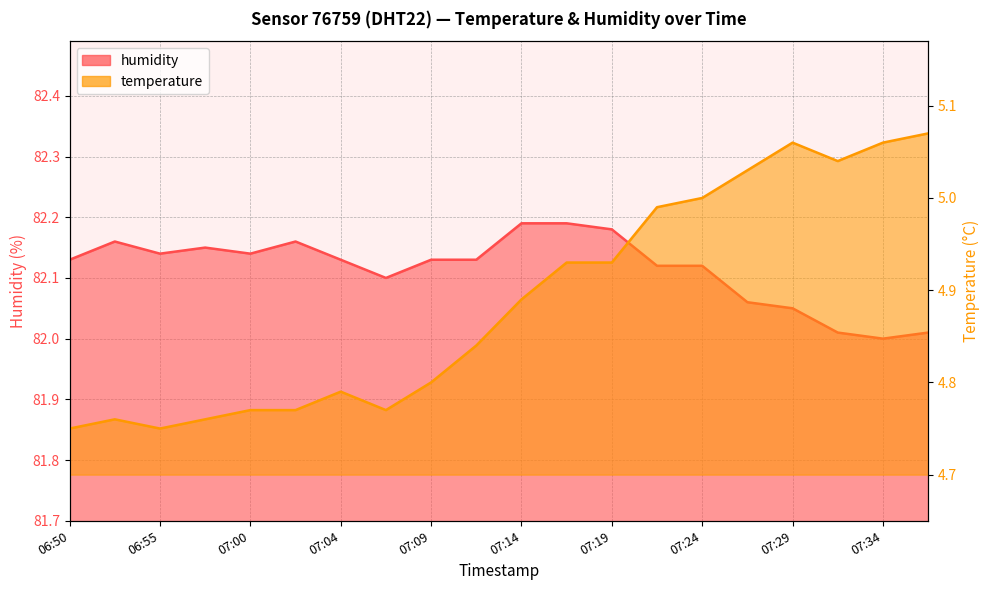

At how many categories does at least one series exceed 58?

20